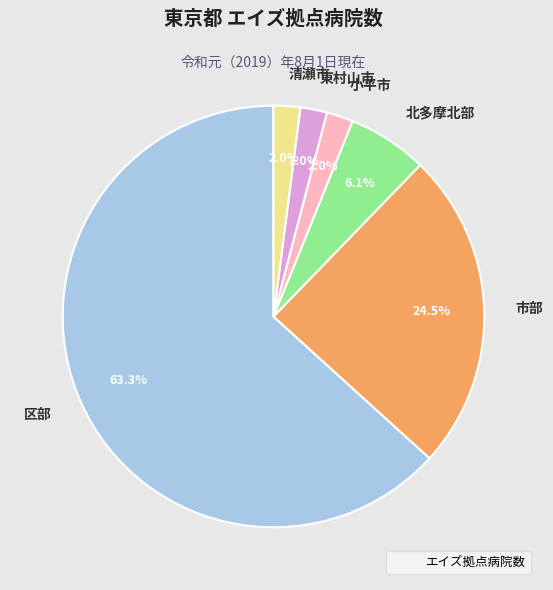

To the nearest percent, what portion does 北多摩北部 represent?

6%